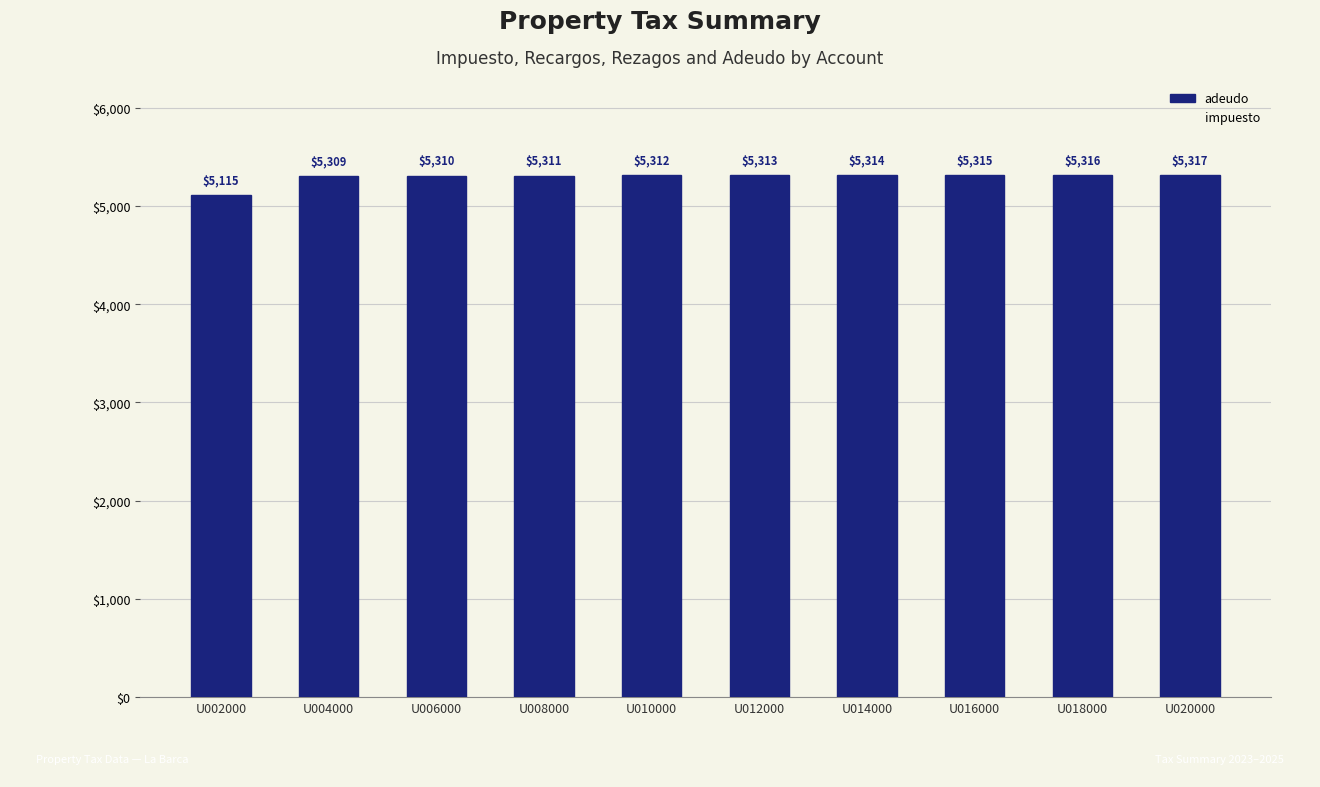

What is the difference between the values at U012000 and U006000?

3.0